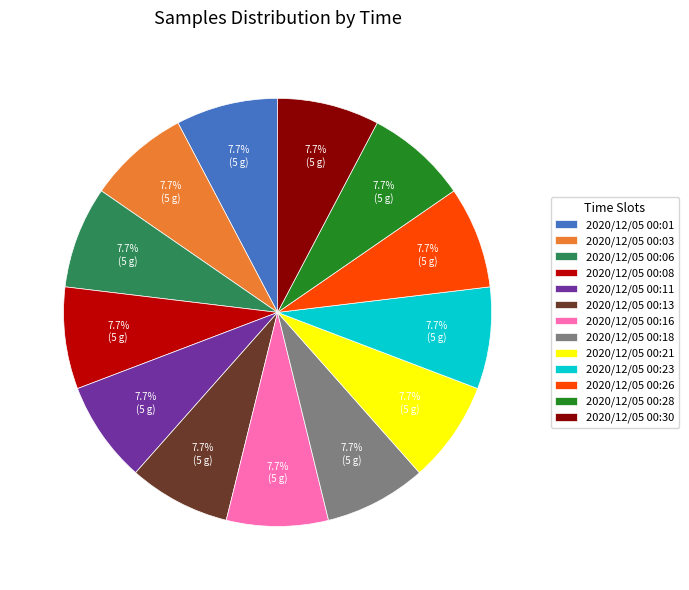

How many slices are in this pie chart?

13